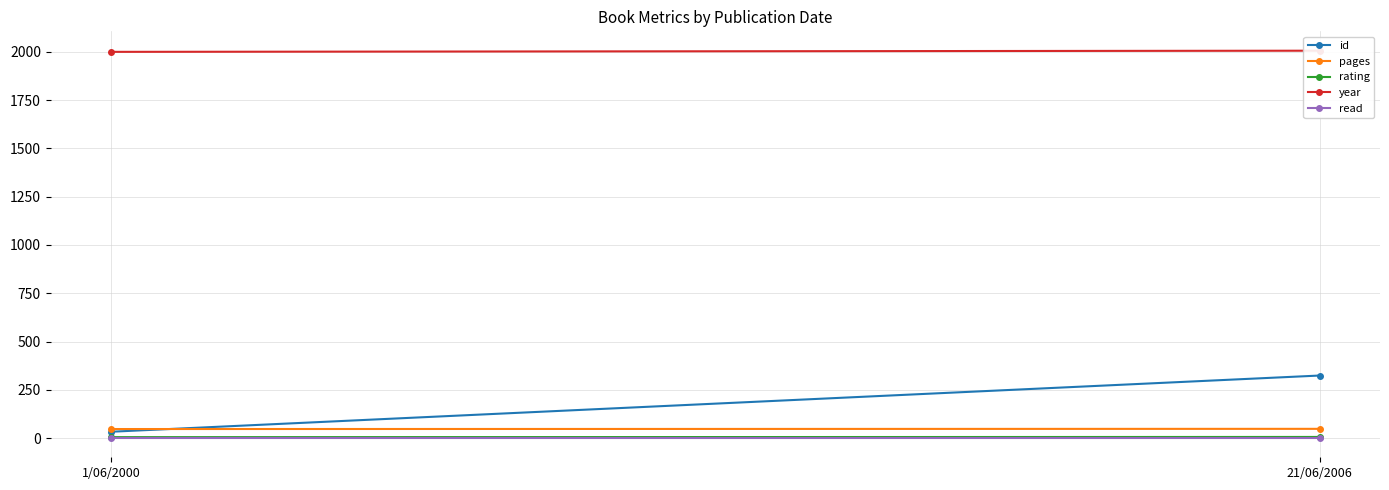

The read series shows 1 at 21/06/2006. True or false?

True